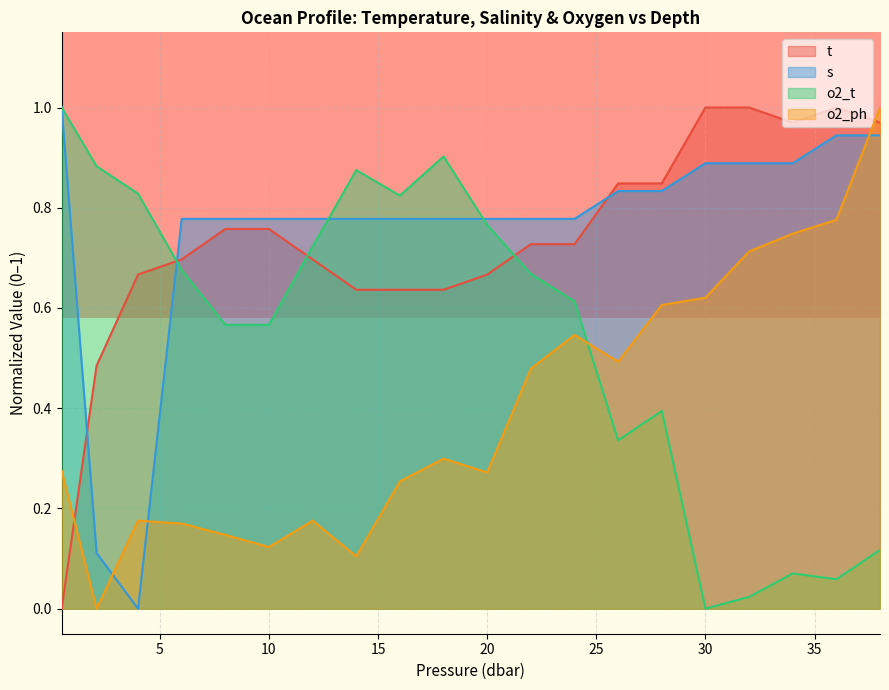

Reading left to right, what are all the values shown in this chart?

t: 0.0	0.5	0.7	0.7	0.8	0.8	0.7	0.6	0.6	0.6	0.7	0.7	0.7	0.8	0.8	1.0	1.0	1.0	1.0	1.0
s: 1.0	0.1	0.0	0.8	0.8	0.8	0.8	0.8	0.8	0.8	0.8	0.8	0.8	0.8	0.8	0.9	0.9	0.9	0.9	0.9
o2_t: 1.0	0.9	0.8	0.7	0.6	0.6	0.7	0.9	0.8	0.9	0.8	0.7	0.6	0.3	0.4	0.0	0.0	0.1	0.1	0.1
o2_ph: 0.3	0.0	0.2	0.2	0.1	0.1	0.2	0.1	0.3	0.3	0.3	0.5	0.5	0.5	0.6	0.6	0.7	0.7	0.8	1.0